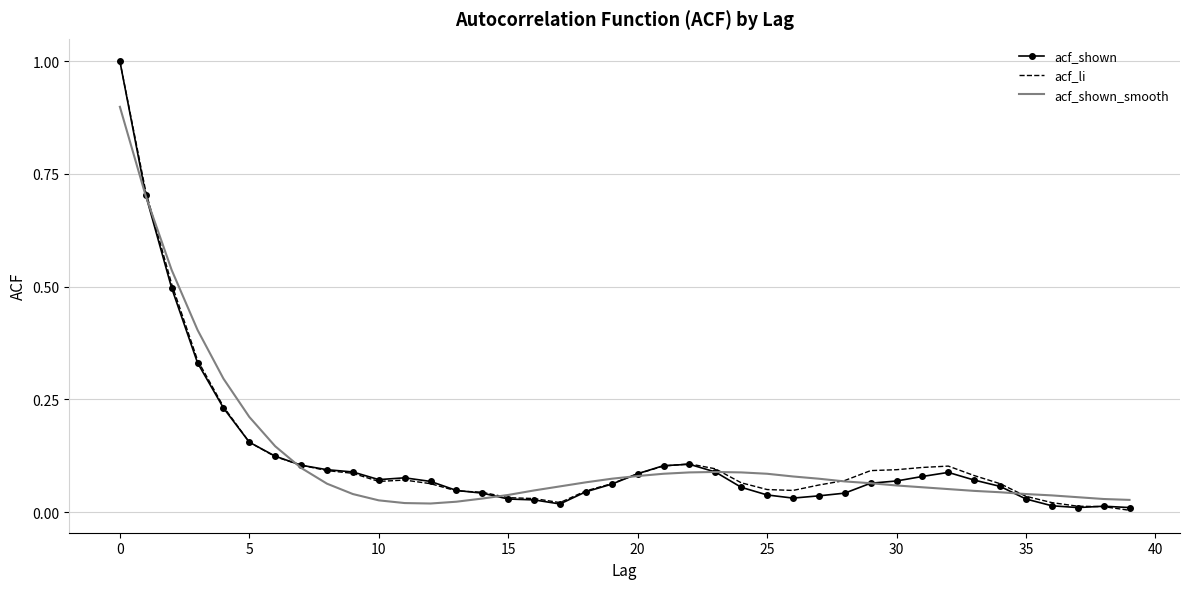

What is the maximum value for acf_li?

1.0